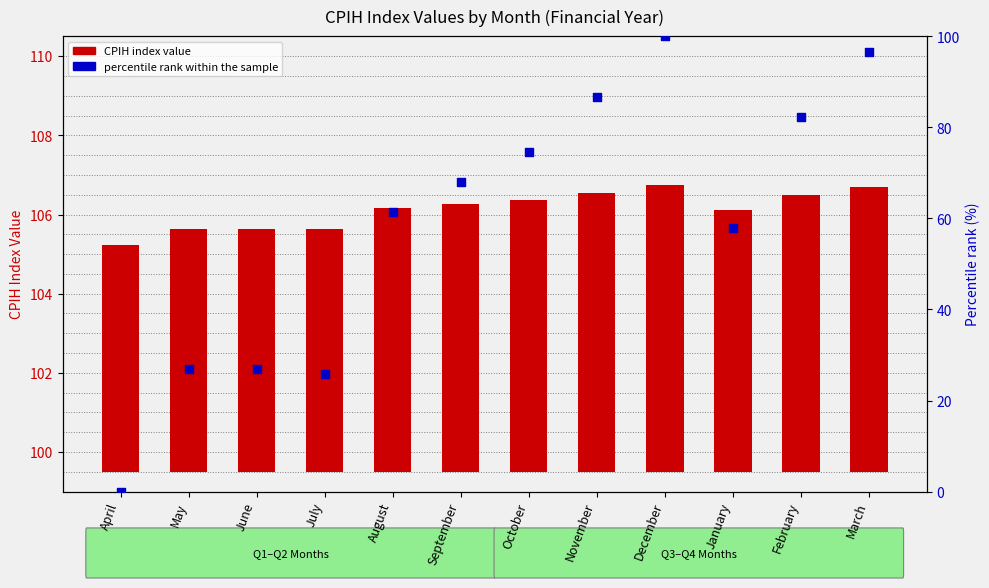

At which category is the sum across all series the highest?

December